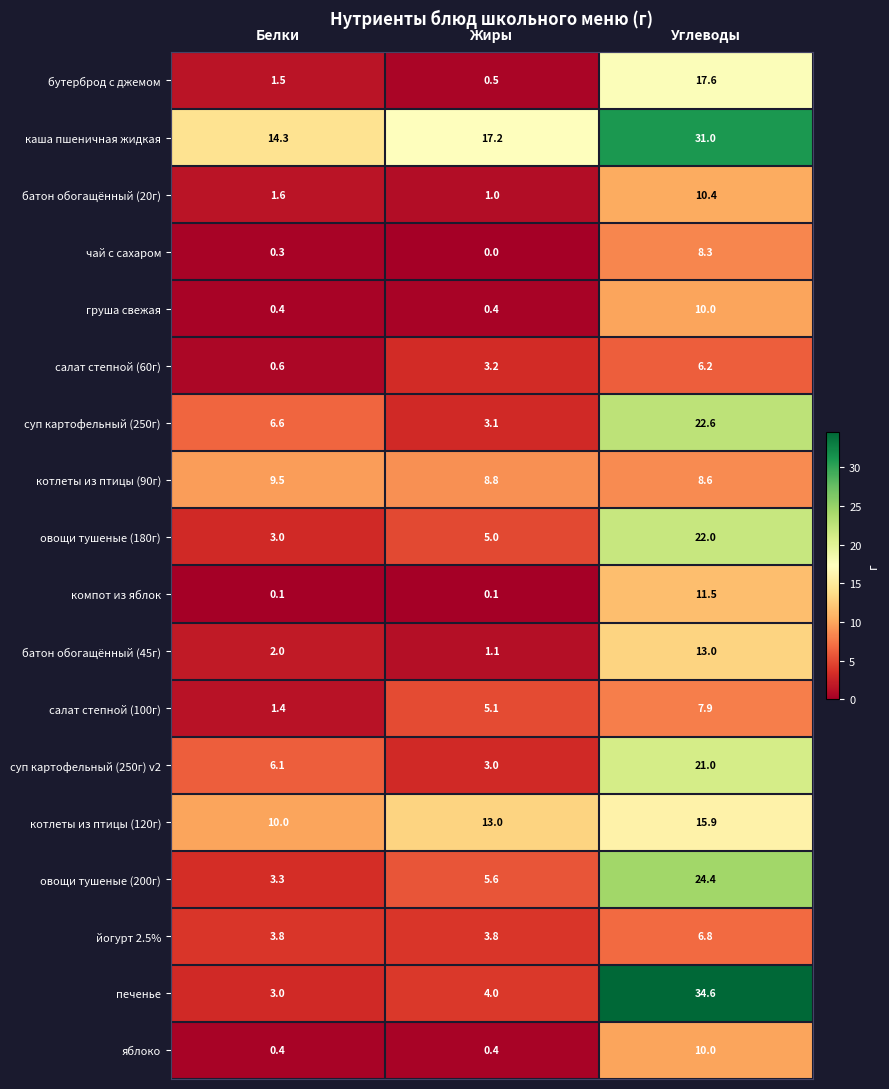

Is it true that салат степной (60г) equals 0.6 at Белки?

True